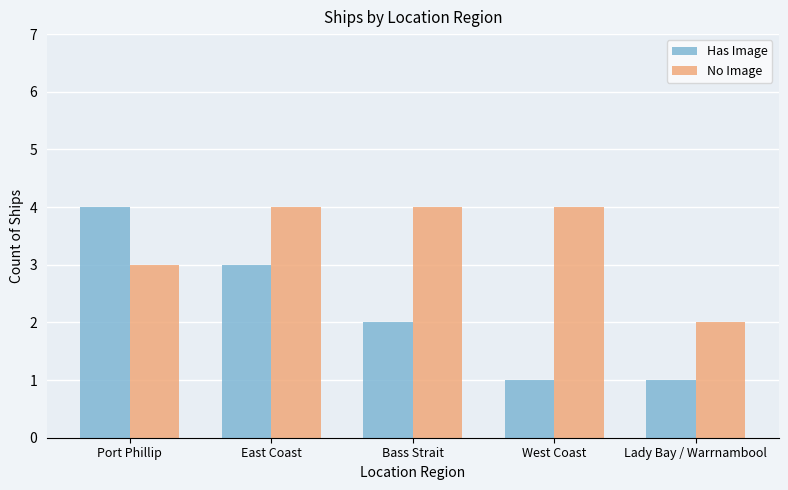

What is the lowest value of the Has Image series?

1